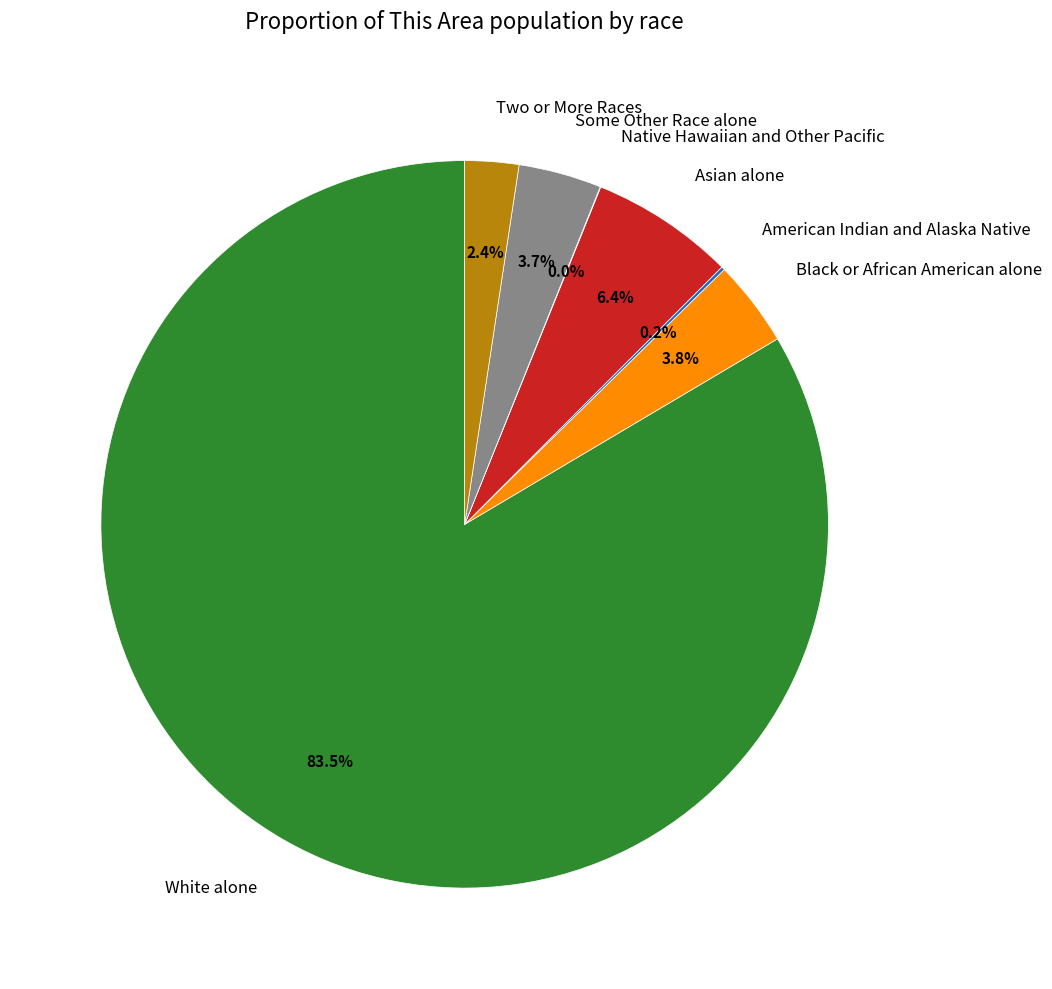

True or false: White alone accounts for 74% of the total.

False